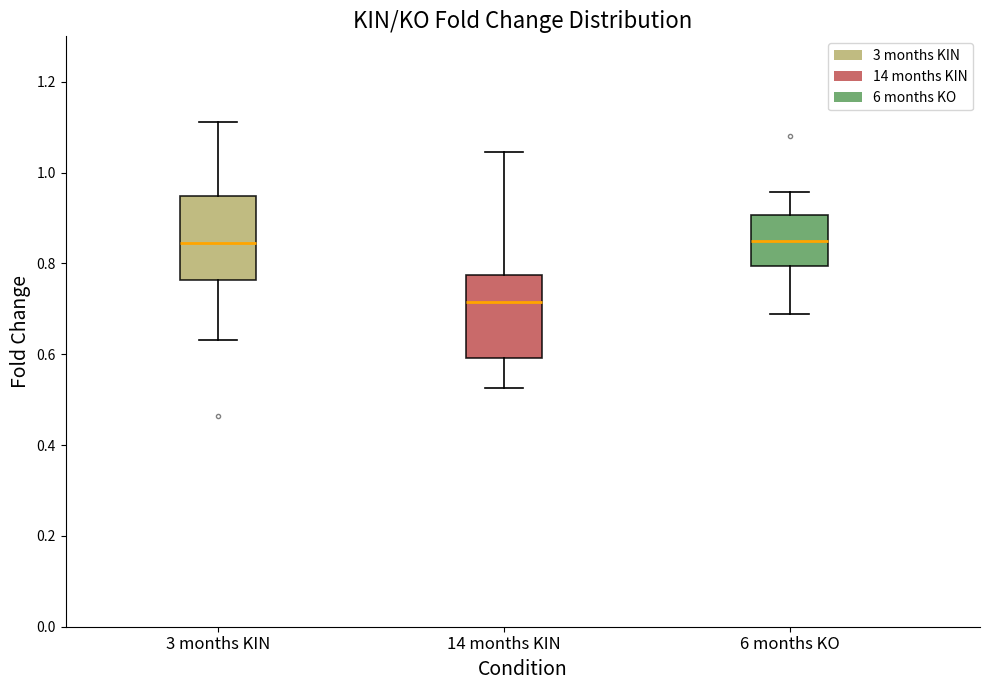

Reading left to right, transcribe this box plot: for each box, give where its median line is, the range the box spans, and where its two whiskers end, as read against the y-axis. The values are not printed on the chart, so give them approximately, as read against the axis.

3 months KIN: median 0.84, box 0.76 to 0.94, whiskers 0.64 to 1.12
14 months KIN: median 0.72, box 0.60 to 0.78, whiskers 0.52 to 1.04
6 months KO: median 0.84, box 0.80 to 0.90, whiskers 0.68 to 0.96